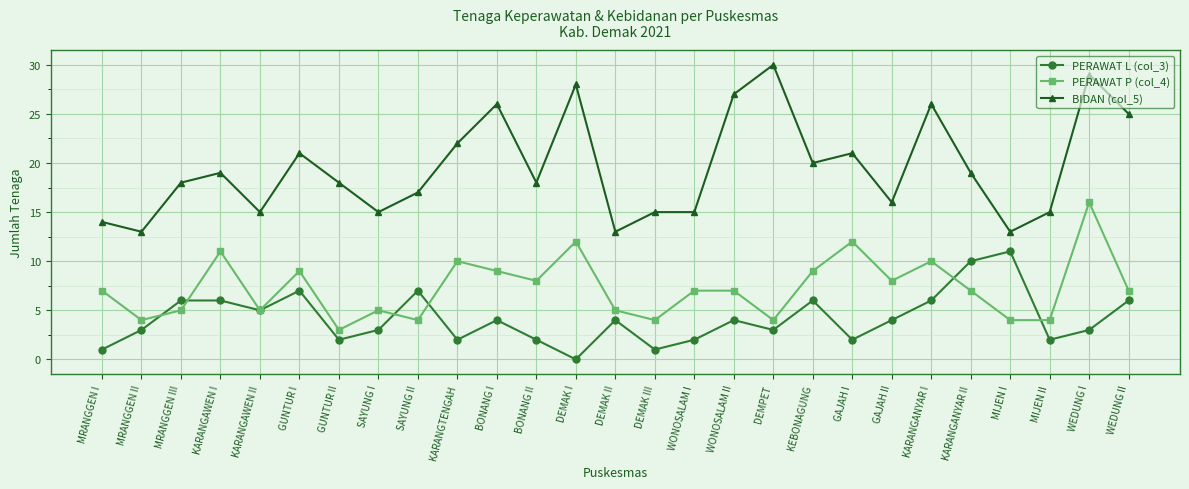

What is the difference between the maximum and minimum values in the PERAWAT P (col_4) series?

13